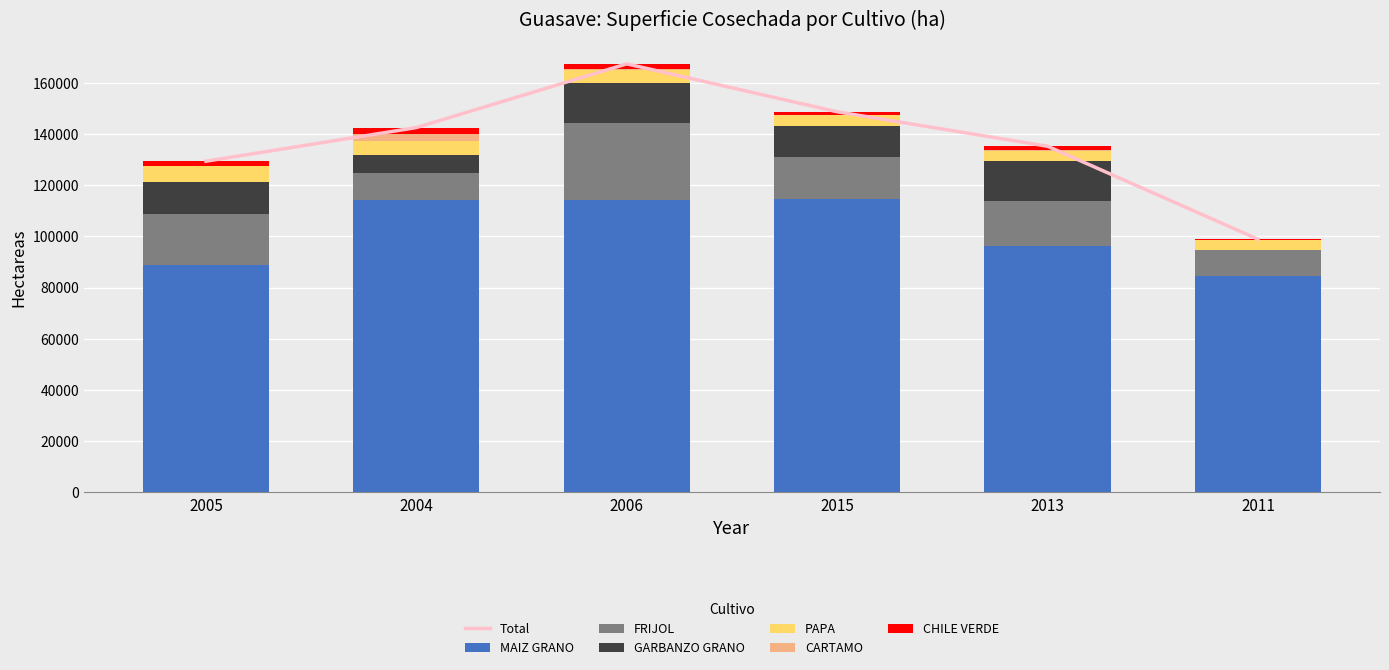

What is the value of the CHILE VERDE bar at the 6th from the left?

386.2